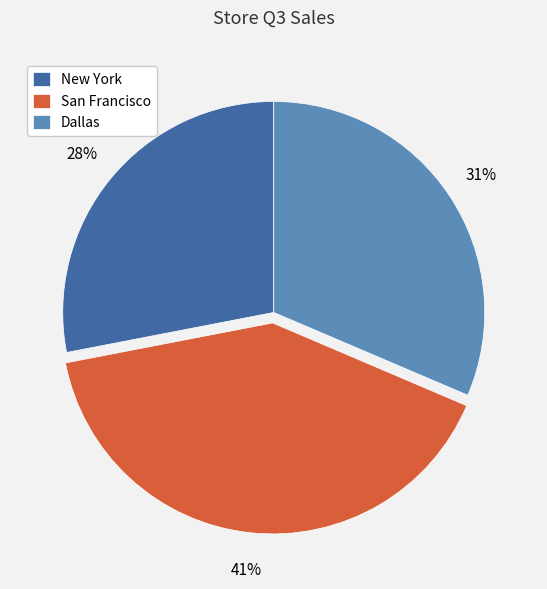

To the nearest percent, what portion does Dallas represent?

31%